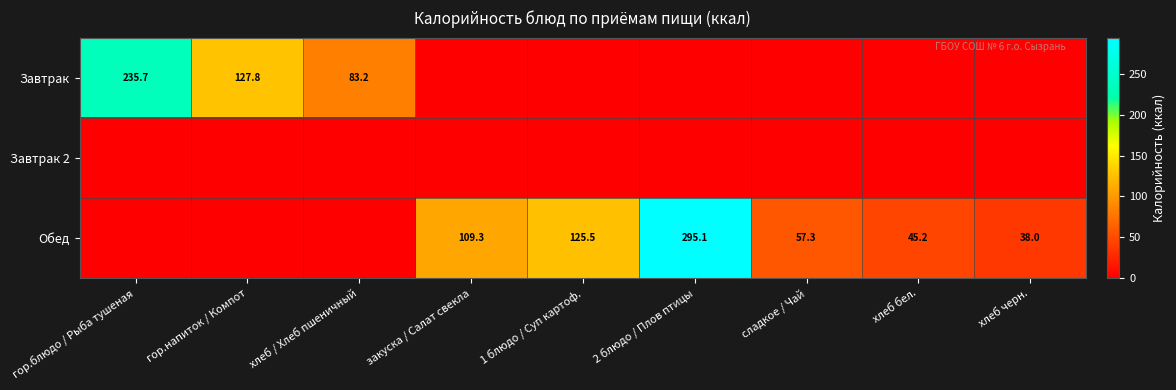

True or false: Обед has a value of 125.5 at 1 блюдо / Суп картоф..

True